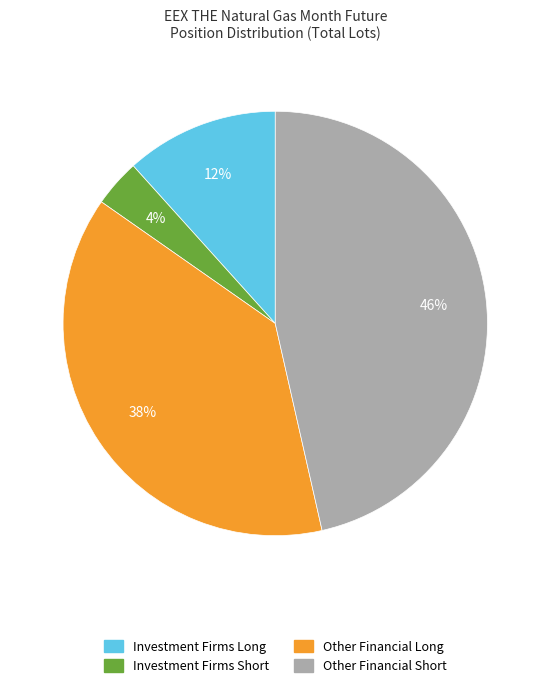

Does any single category account for the majority?

No